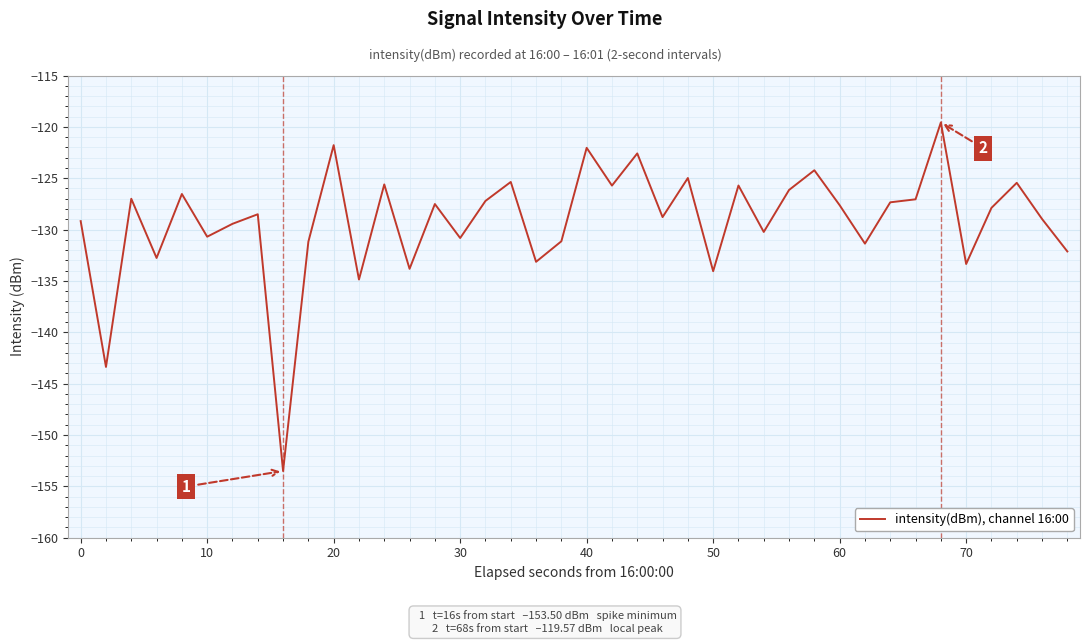

What is the minimum value shown in the chart?

-153.5